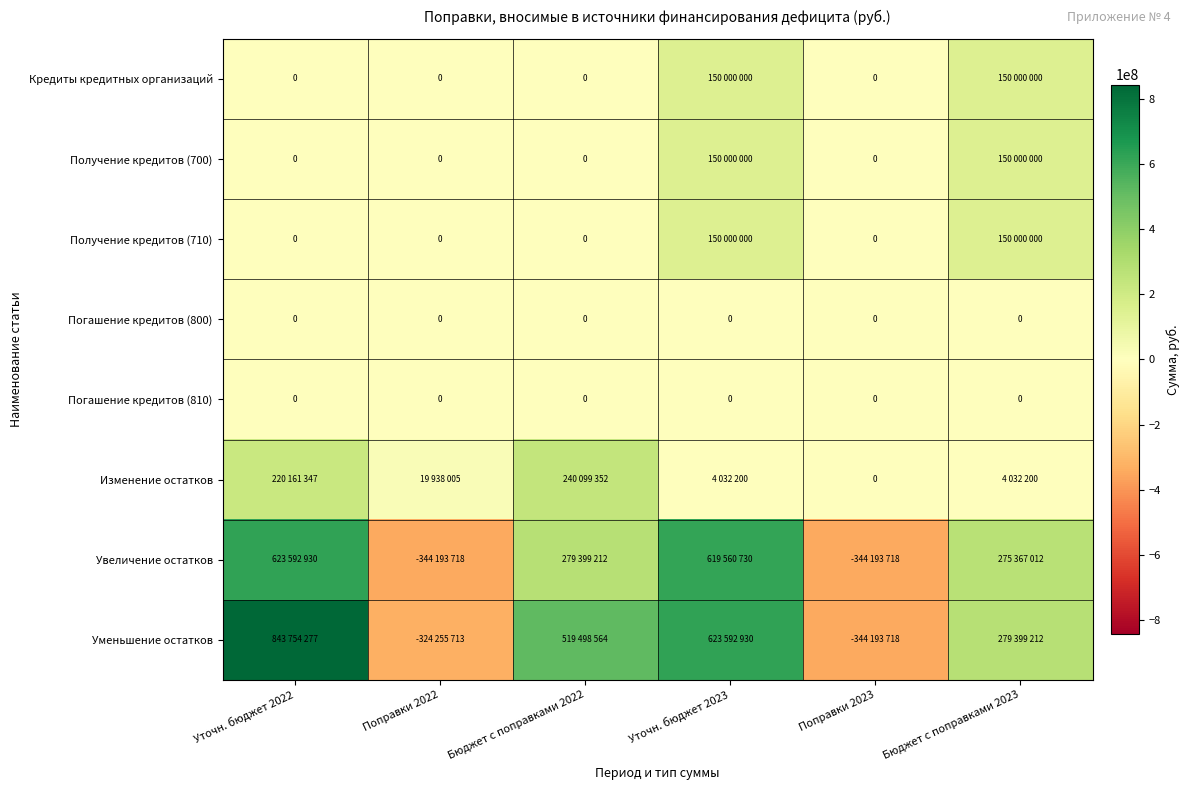

The value of Погашение кредитов (810) at Бюджет с поправками 2022 is 0. True or false?

True